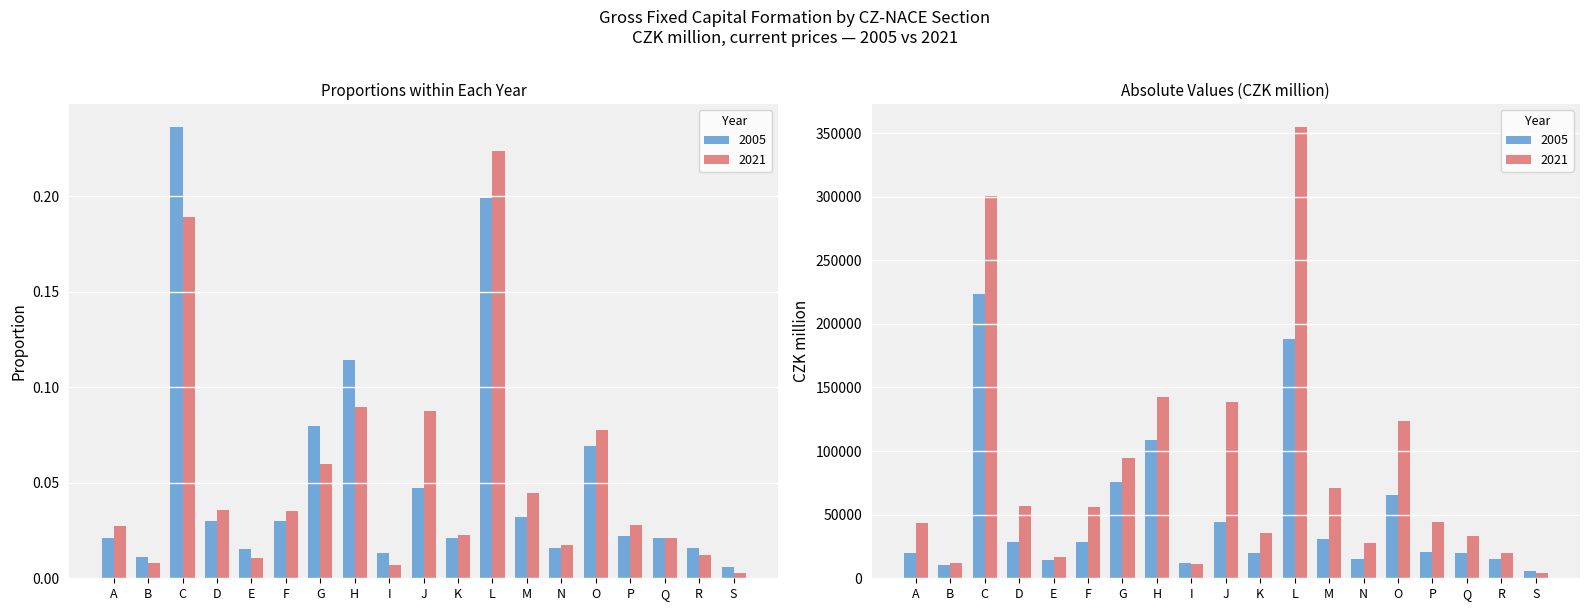

Rank the series by their average value, from highest to lowest.

2021, 2005